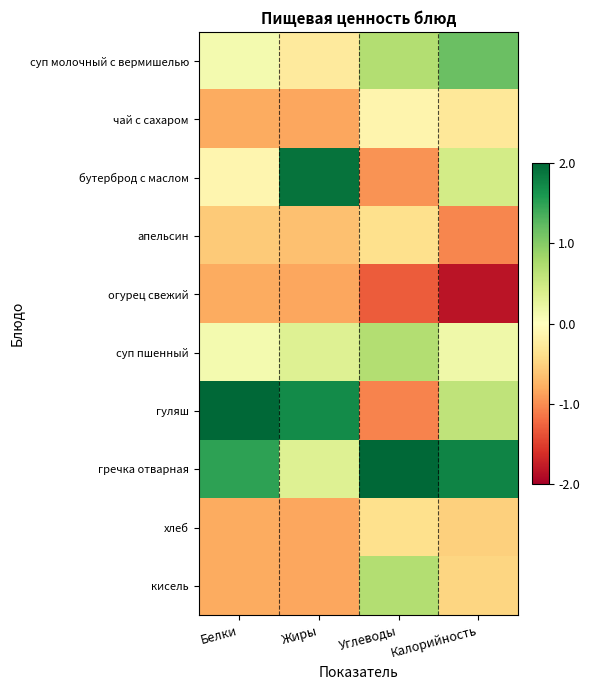

Which has a higher value, Углеводы or Белки?

Углеводы